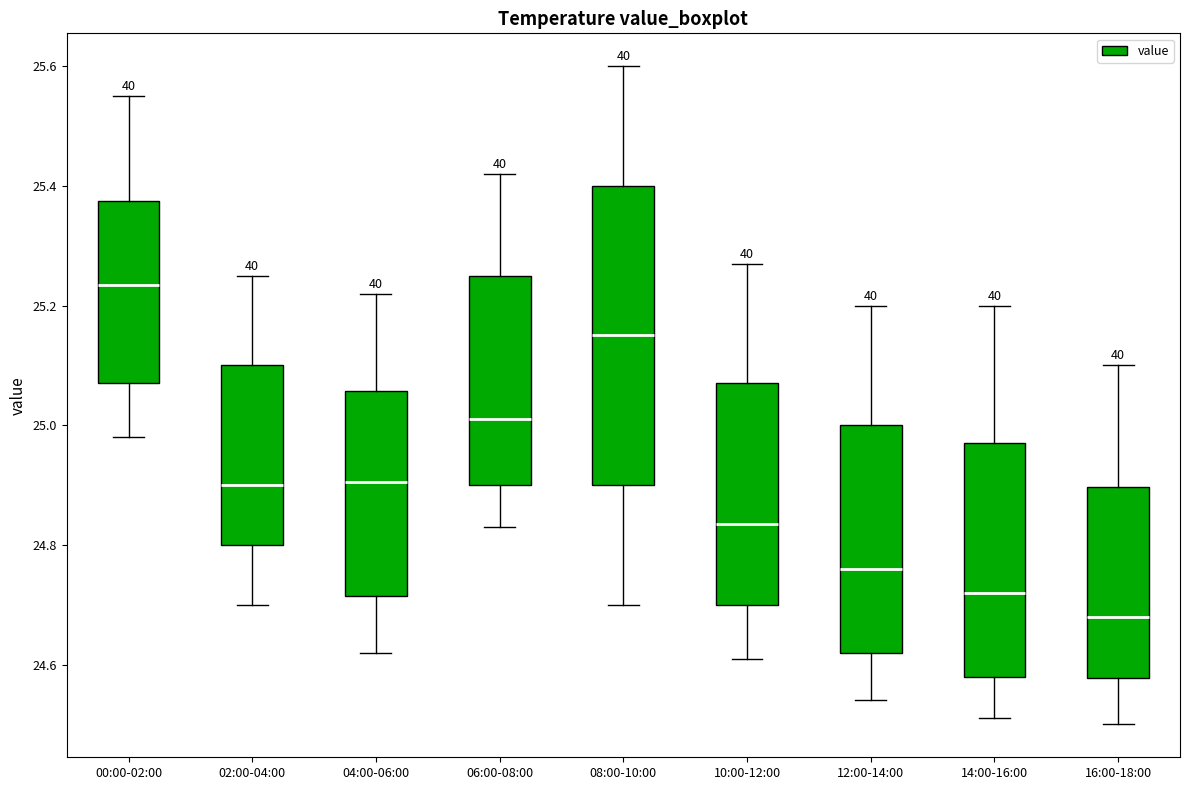

Reading left to right, read every box against the y-axis: the position of its median line, the range the box covers, and the ends of its whiskers. The values are not printed on the chart, so give them approximately, as read against the axis.

00:00-02:00: median 25.24, box 25.08 to 25.38, whiskers 24.98 to 25.56
02:00-04:00: median 24.90, box 24.80 to 25.10, whiskers 24.70 to 25.26
04:00-06:00: median 24.90, box 24.72 to 25.06, whiskers 24.62 to 25.22
06:00-08:00: median 25.02, box 24.90 to 25.26, whiskers 24.84 to 25.42
08:00-10:00: median 25.16, box 24.90 to 25.40, whiskers 24.70 to 25.60
10:00-12:00: median 24.84, box 24.70 to 25.08, whiskers 24.62 to 25.28
12:00-14:00: median 24.76, box 24.62 to 25.00, whiskers 24.54 to 25.20
14:00-16:00: median 24.72, box 24.58 to 24.98, whiskers 24.52 to 25.20
16:00-18:00: median 24.68, box 24.58 to 24.90, whiskers 24.50 to 25.10